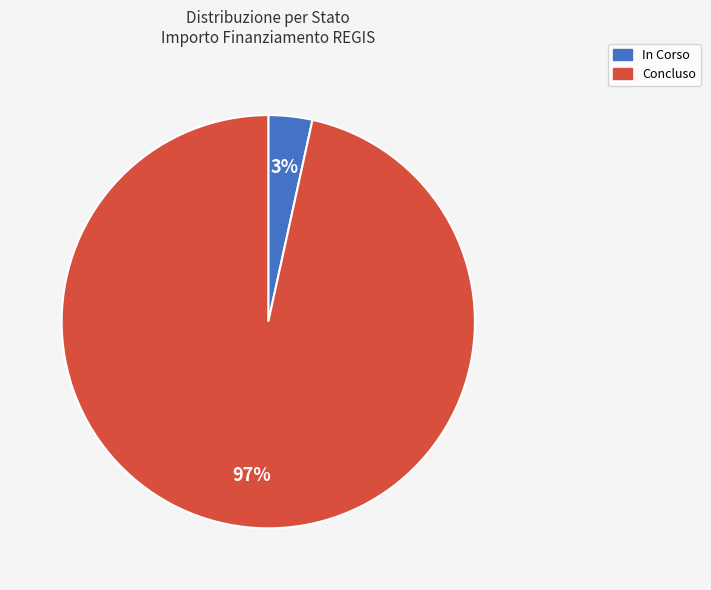

Combined, do Concluso and In Corso account for over 50%?

Yes